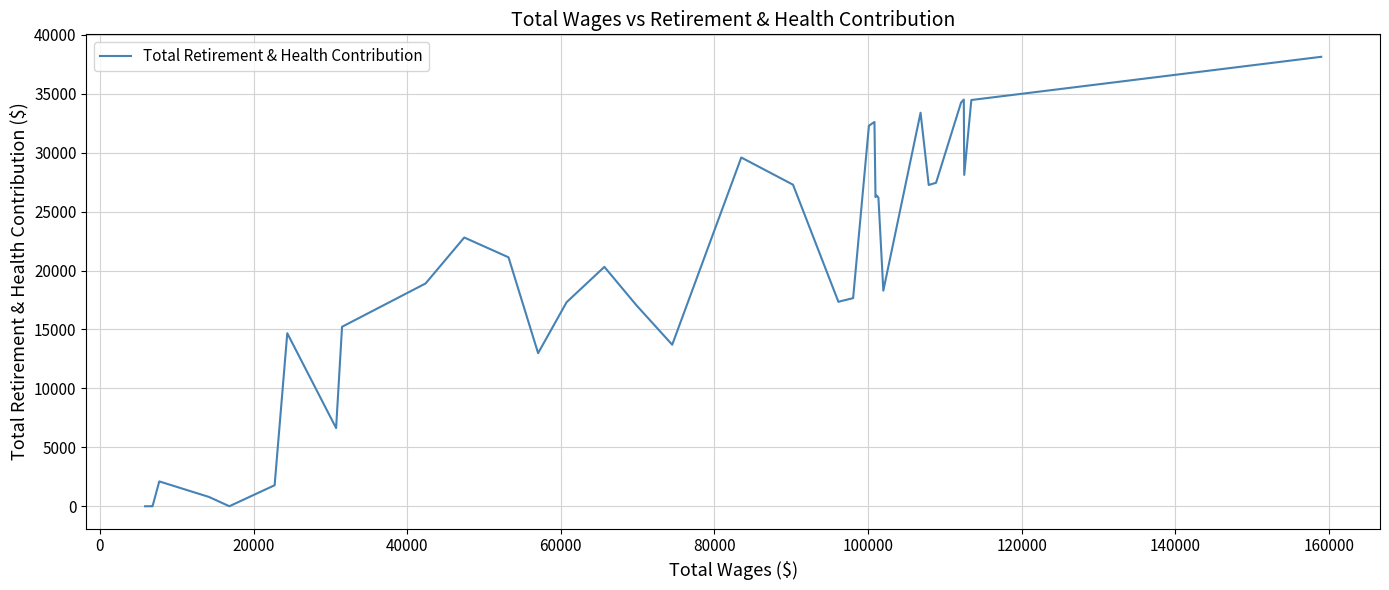

What is the maximum value shown in the chart?

38136